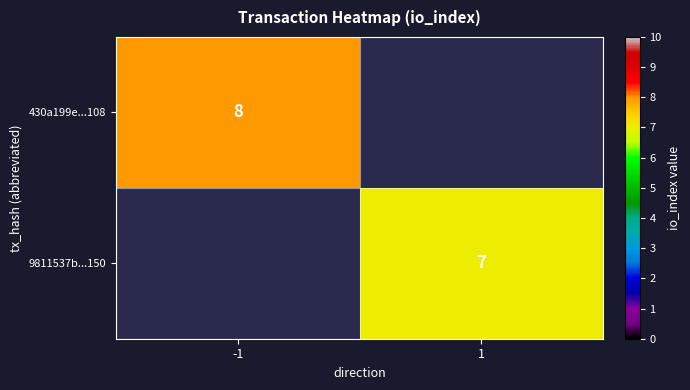

Which label corresponds to the smallest value in the chart?

1